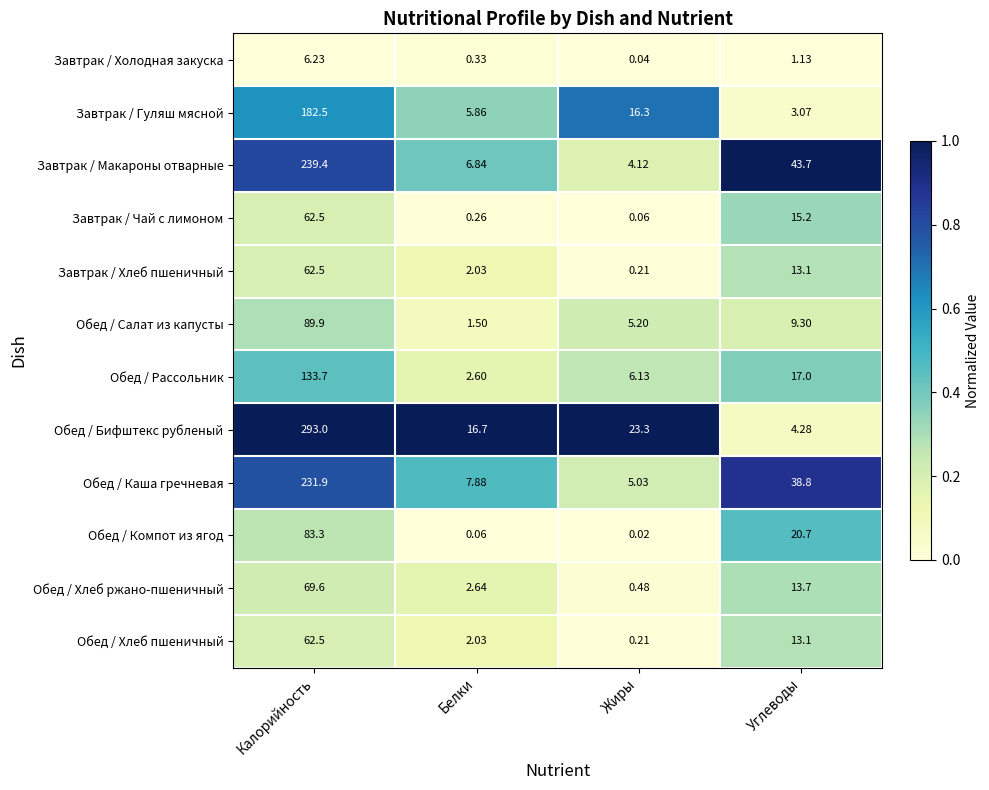

At which label does Обед / Хлеб ржано-пшеничный reach its minimum?

Жиры